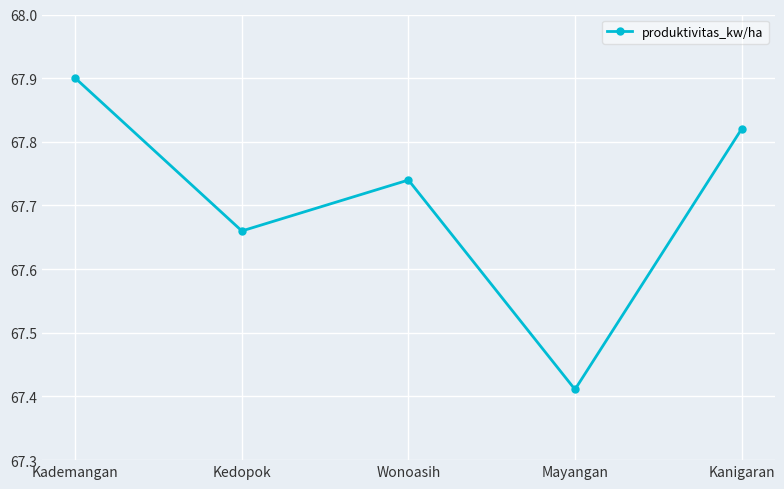

Which label corresponds to the largest value in the chart?

Kademangan